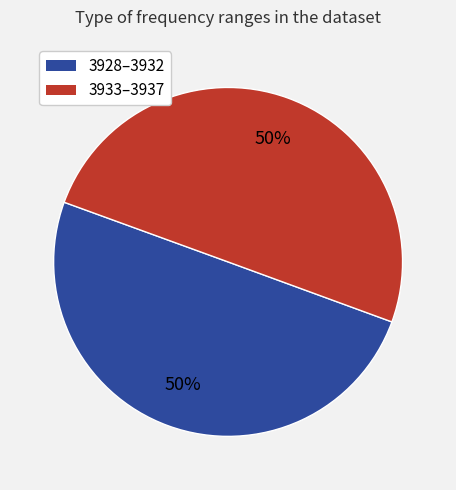

To the nearest percent, what is the average slice percentage?

50%